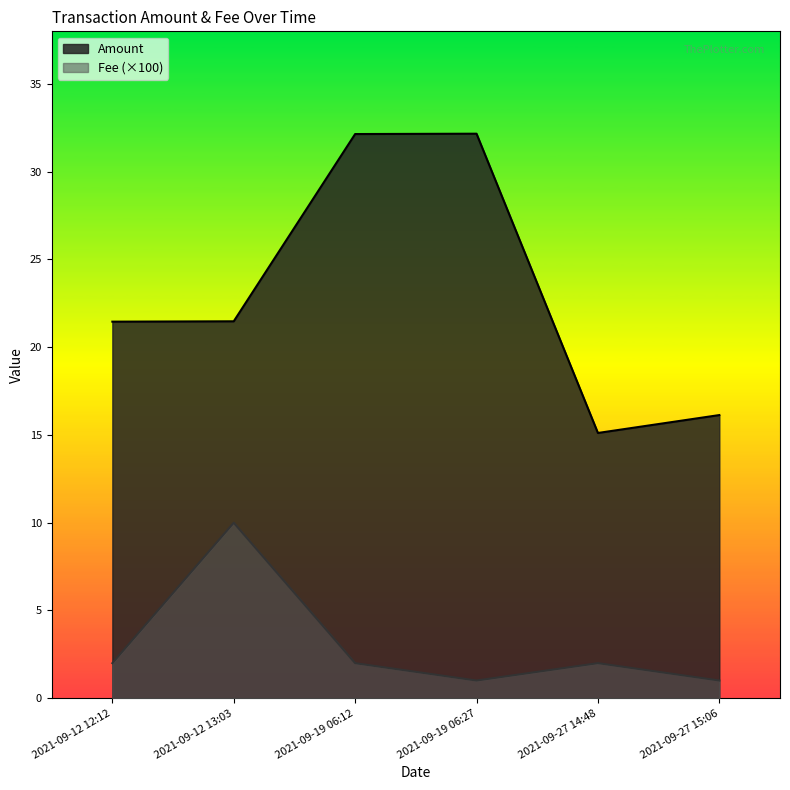

Is it true that Fee equals 0.6 at 2021-09-27 15:06?

False